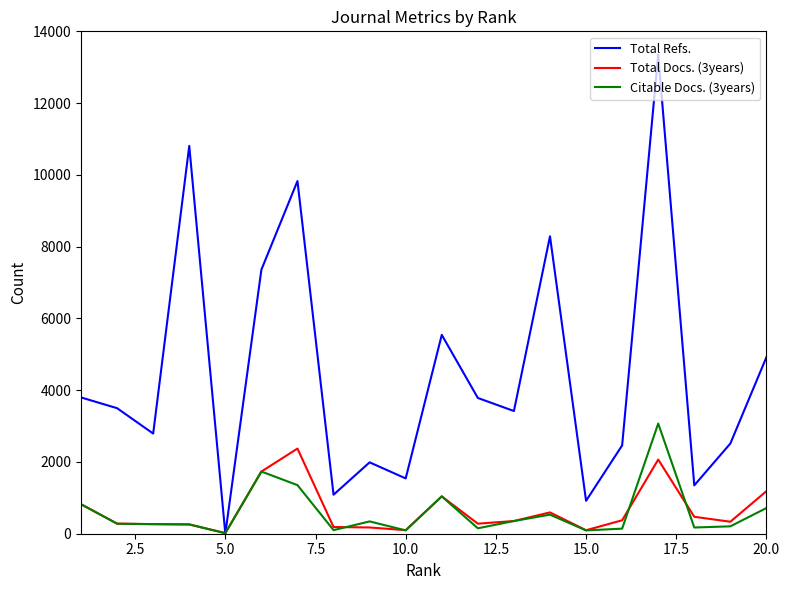

List the series in order of their peak value, highest first.

Total Refs., Citable Docs. (3years), Total Docs. (3years)